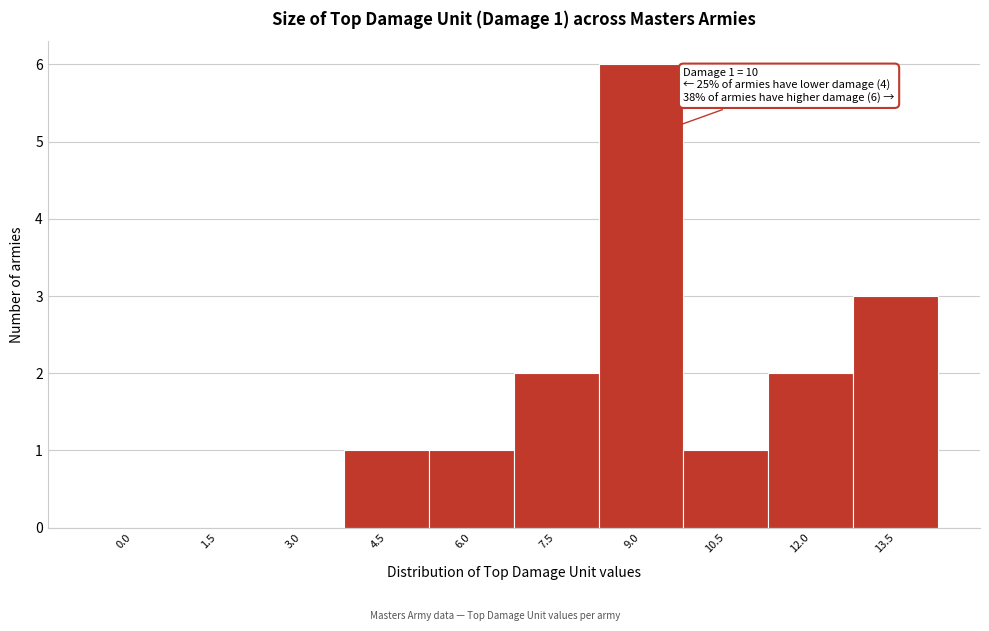

Reading left to right, list all the values displayed in this chart.

0.0=0	1.5=0	3.0=0	4.5=1	6.0=1	7.5=2	9.0=6	10.5=1	12.0=2	13.5=3